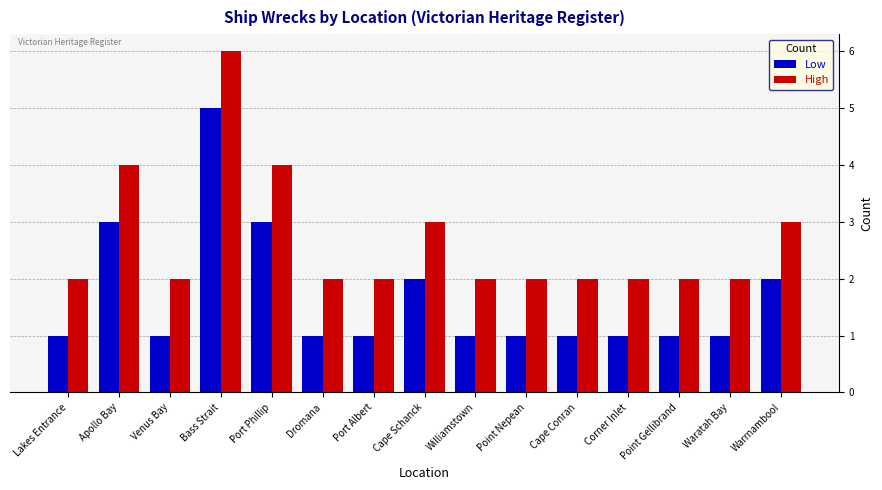

How many distinct data groups are displayed?

2